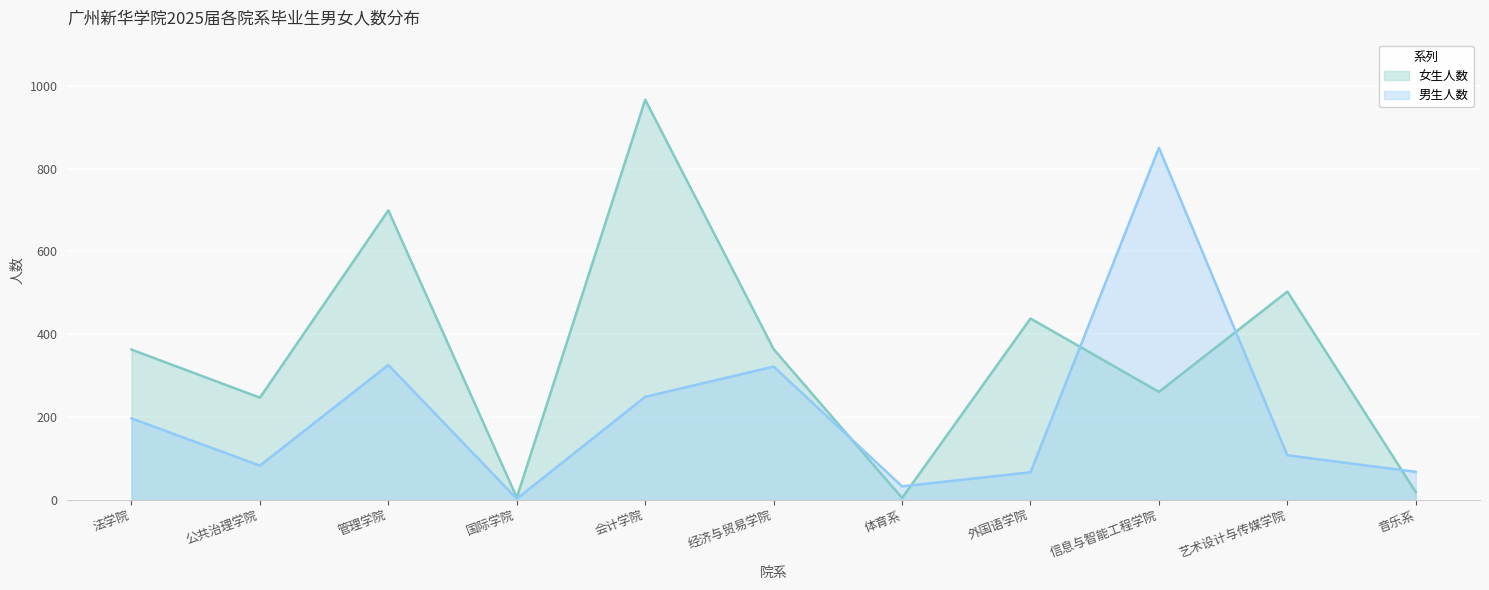

List the labels in order of 女生人数 value, largest first.

会计学院, 管理学院, 艺术设计与传媒学院, 外国语学院, 经济与贸易学院, 法学院, 信息与智能工程学院, 公共治理学院, 音乐系, 国际学院, 体育系